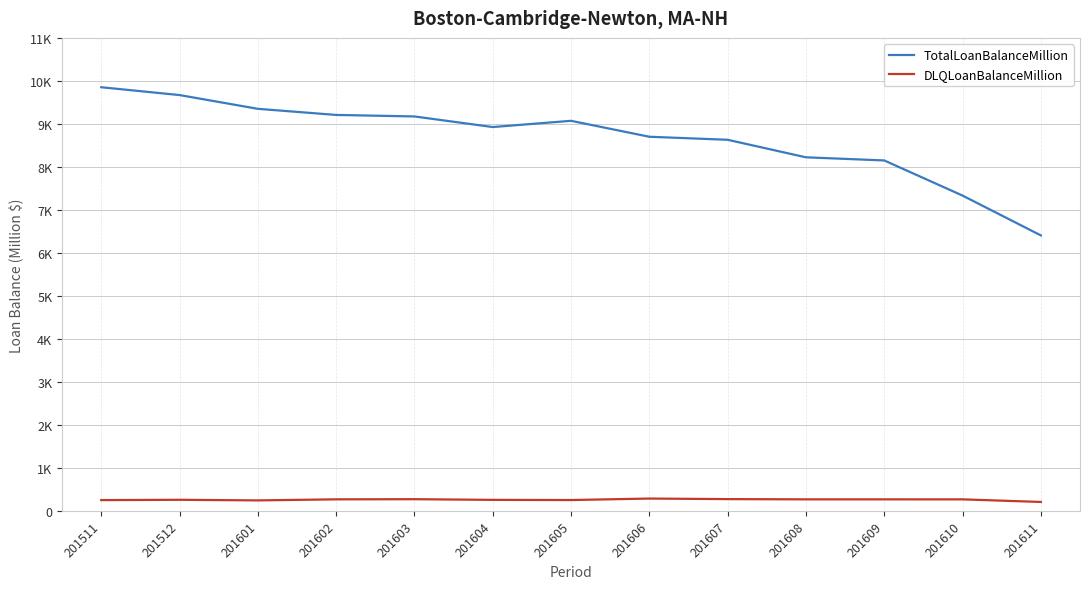

How many interior local peaks does the TotalLoanBalanceMillion series have?

1